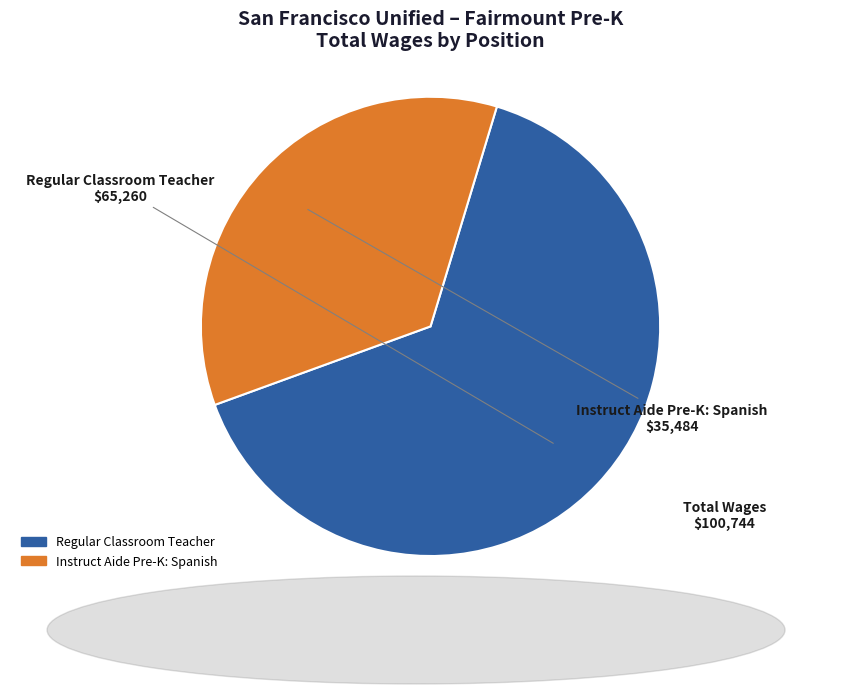

Which has a higher value, Instruct Aide Pre-K: Spanish or Regular Classroom Teacher?

Regular Classroom Teacher